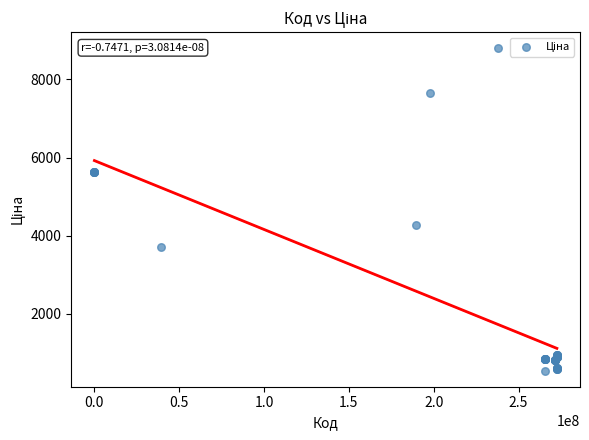

What Y value in the scatter plot is closest to 4672?

4266.8